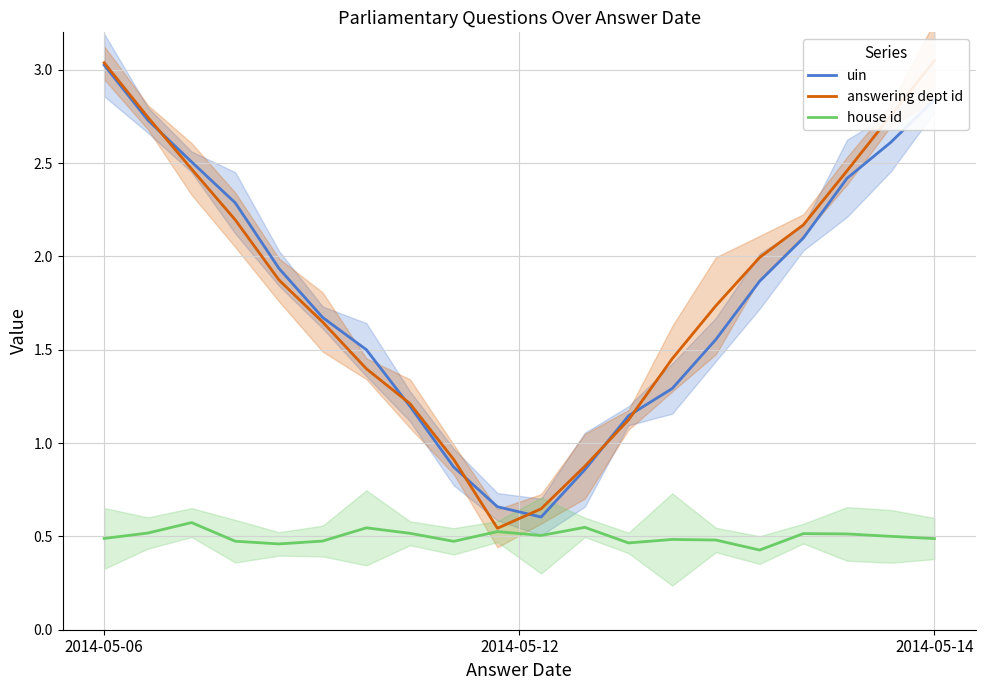

Where does the uin series first go above 1?

2014-05-06